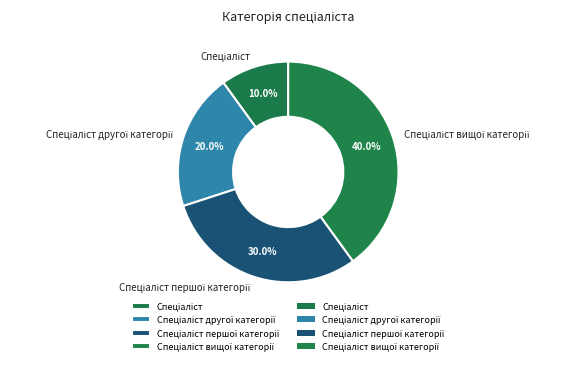

Does any single category account for the majority?

No